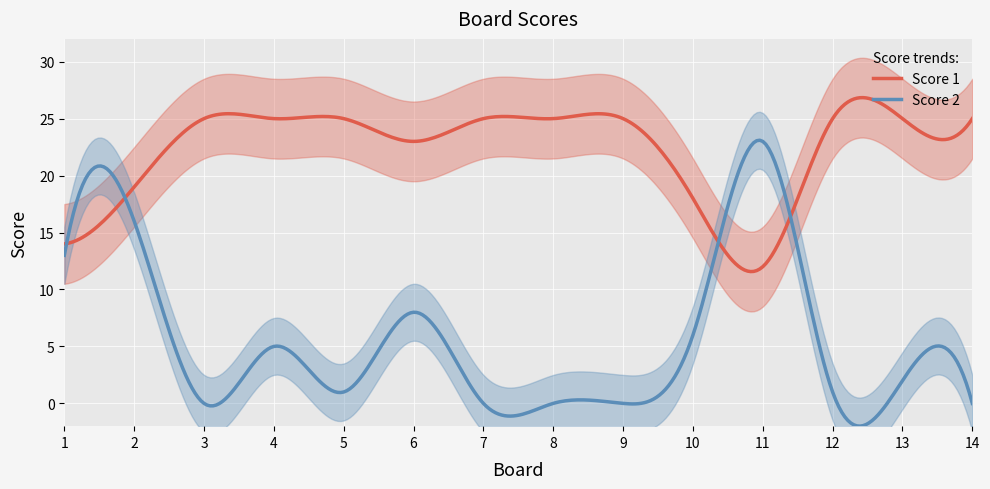

What is the total value across all series at 11?

35